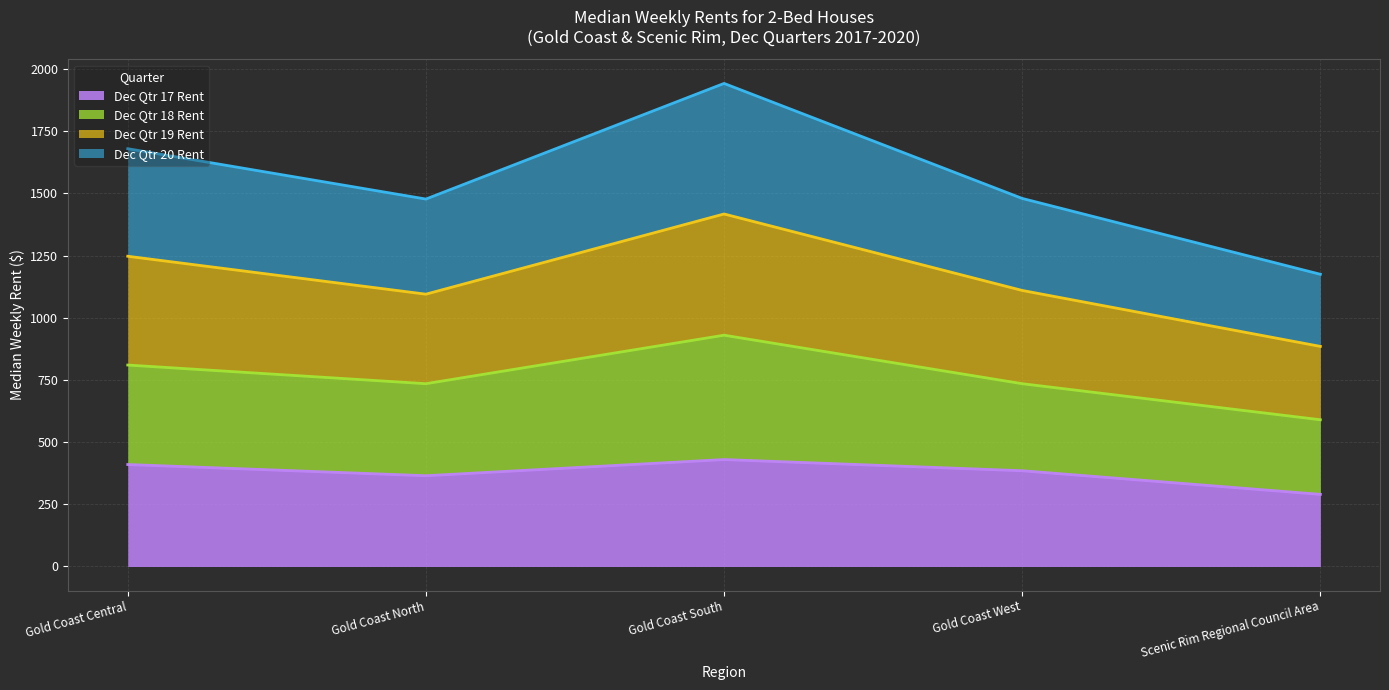

The Dec Qtr 17 Rent series shows 585.8 at Gold Coast North. True or false?

False